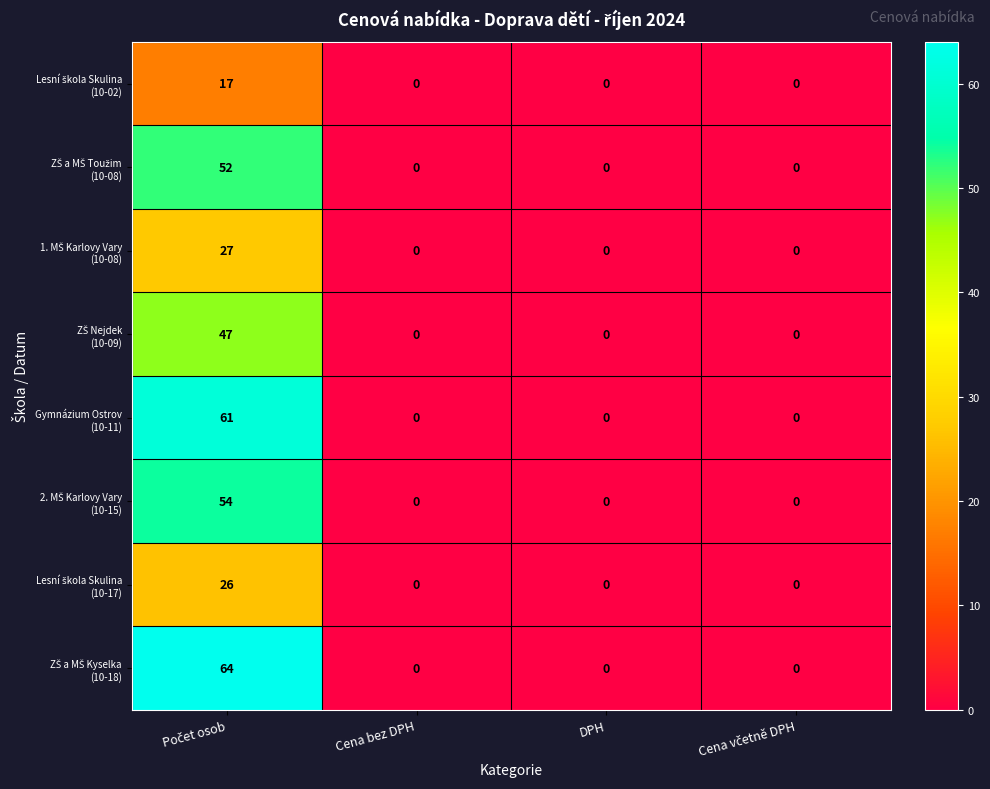

Count the number of data series in this chart.

8